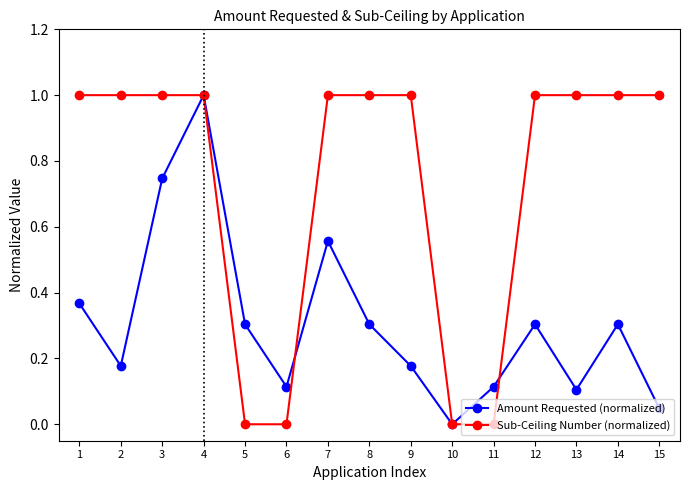

What is the spread (max minus min) of values at 3?

0.3